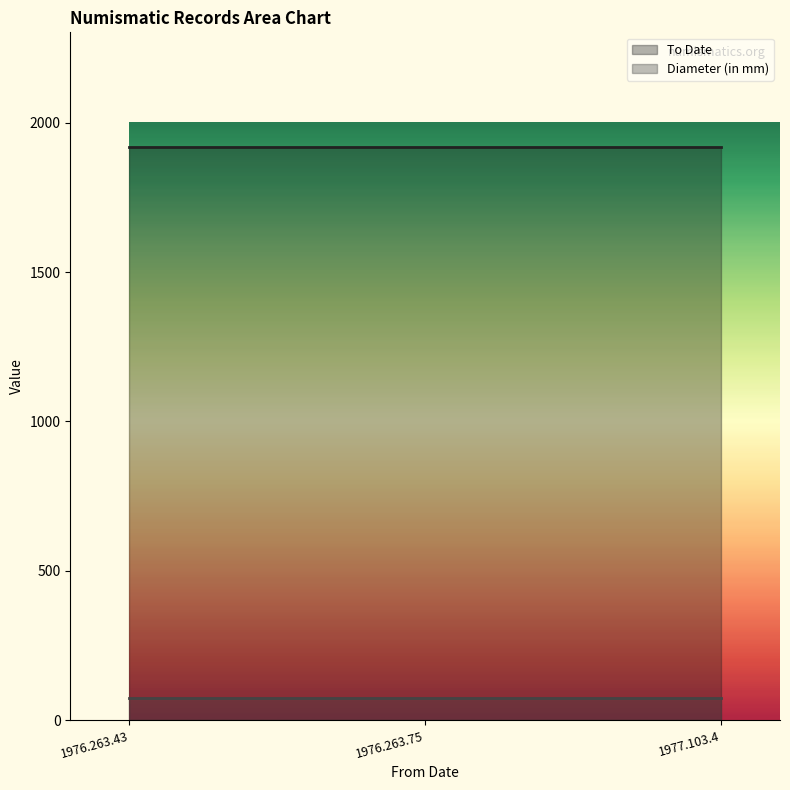

List the series in order of their peak value, lowest first.

Diameter (in mm), To Date